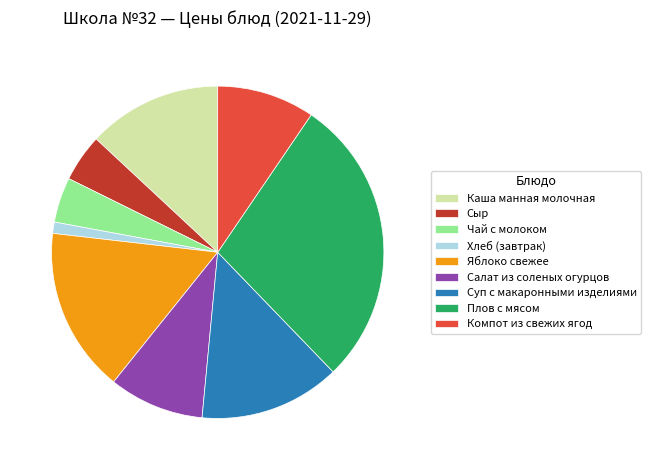

Which category has the smallest portion of the pie?

Хлеб (завтрак)